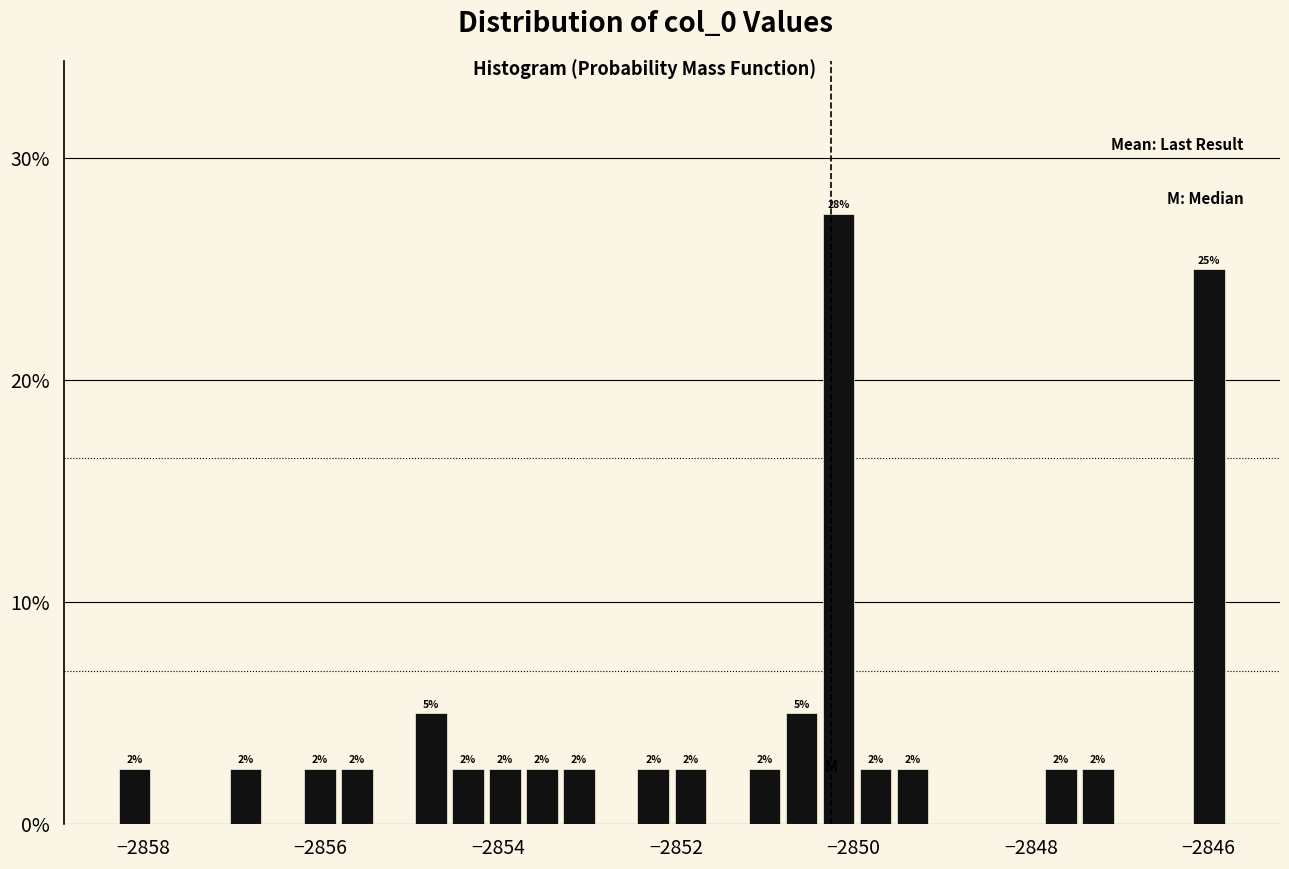

Around what value on the x-axis is the tallest bar? Give the approximate position of its centre, as read against the axis.

-2850.2